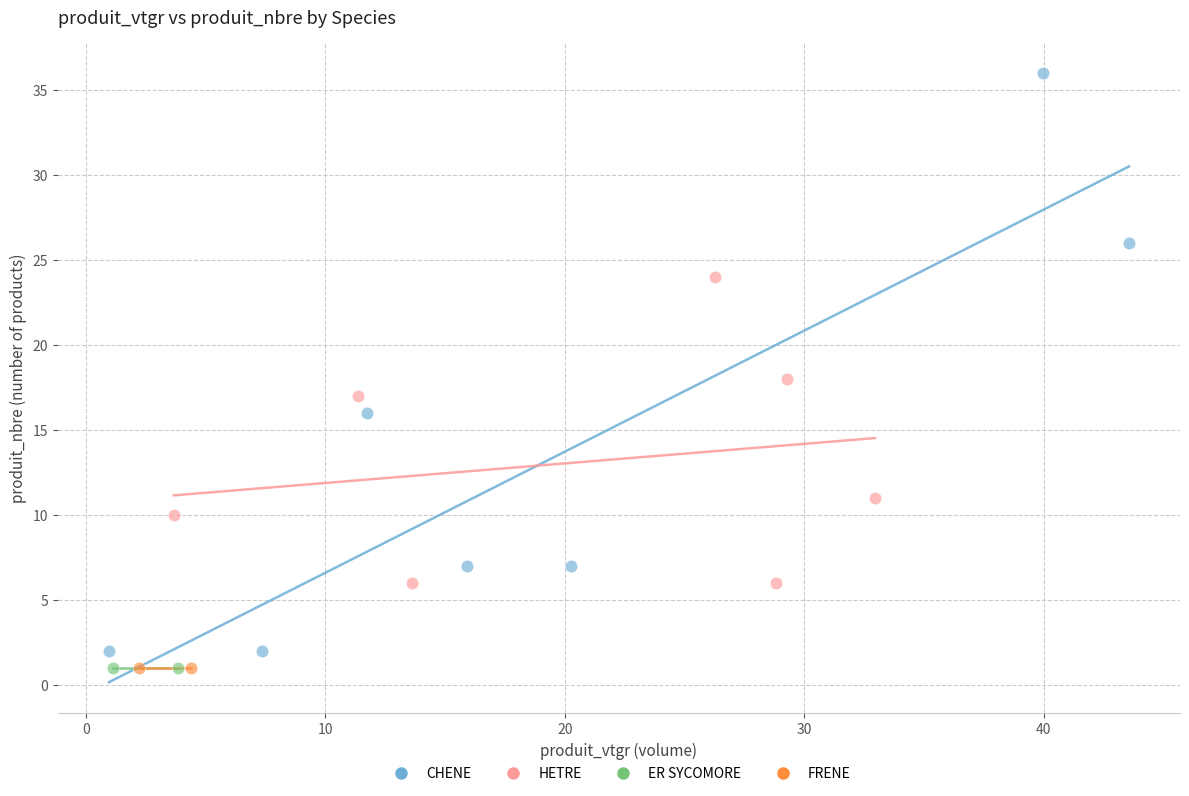

What are all the series names shown in the legend?

CHENE, HETRE, ER SYCOMORE, FRENE